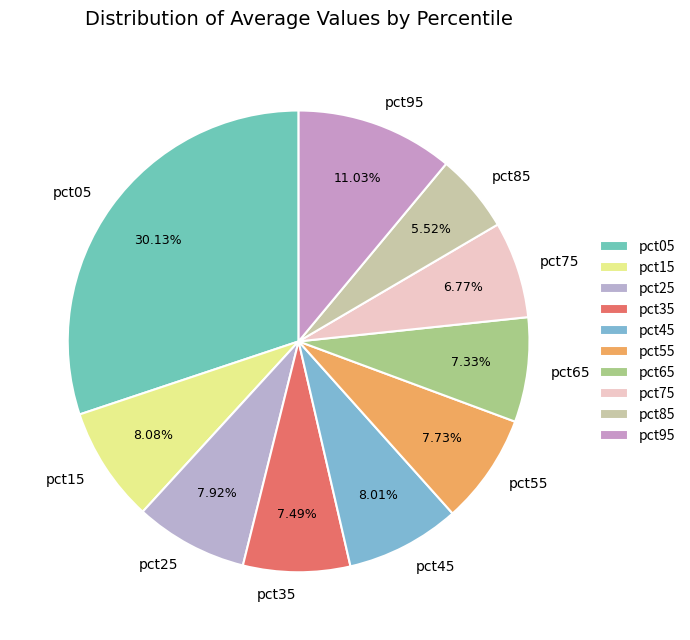

To the nearest percent, what percentage of the pie is pct85?

6%